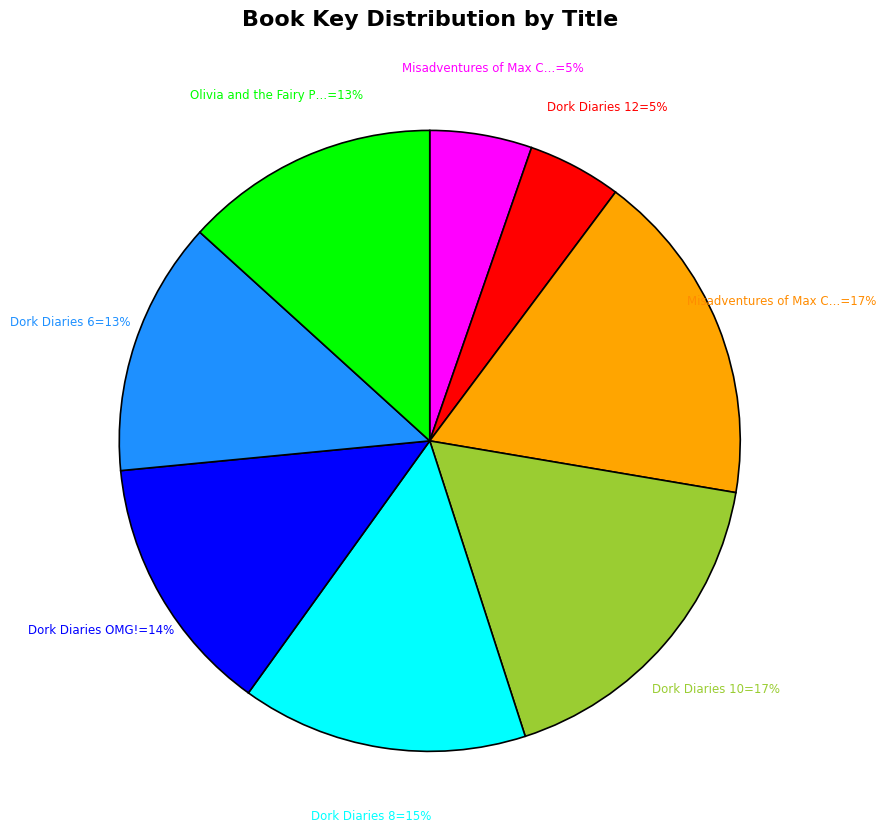

Does any single category account for the majority?

No